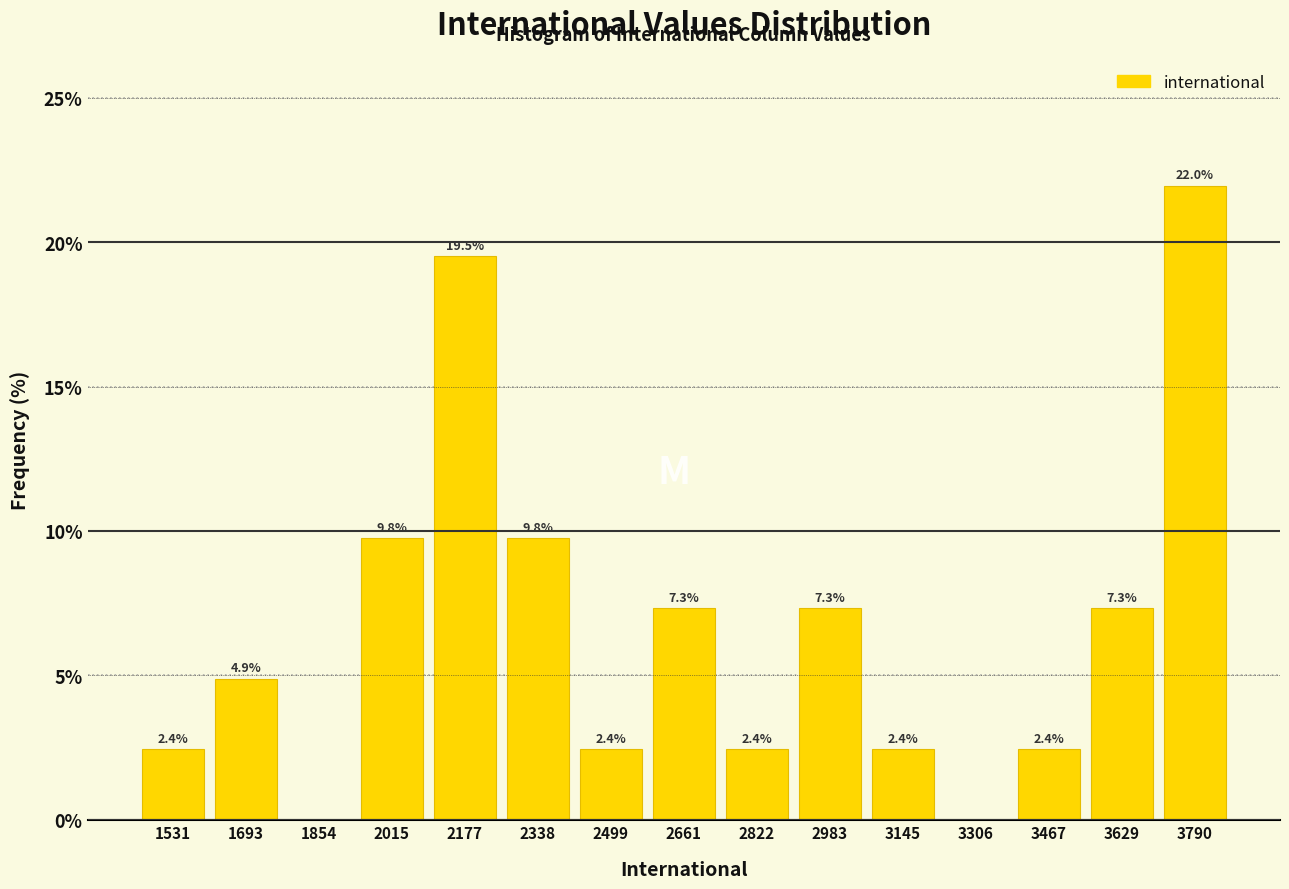

Which range on the x-axis has the tallest bar?

3700 to 3880